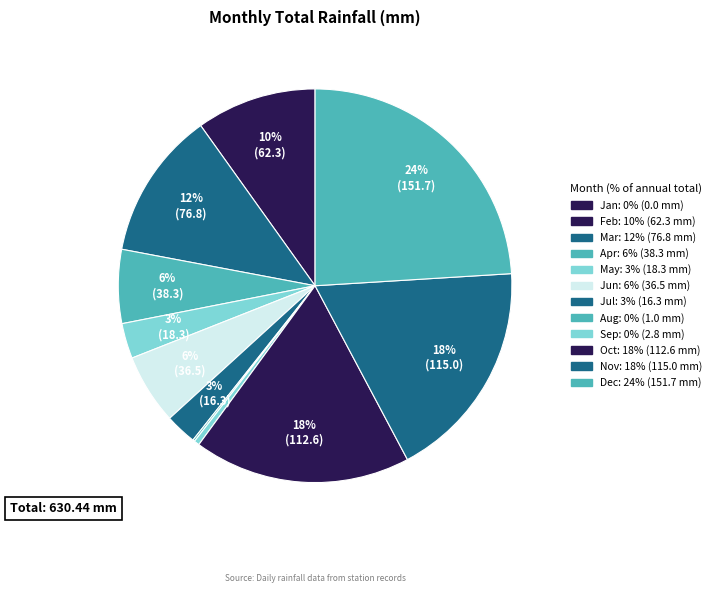

Between Apr and May, which is larger?

Apr